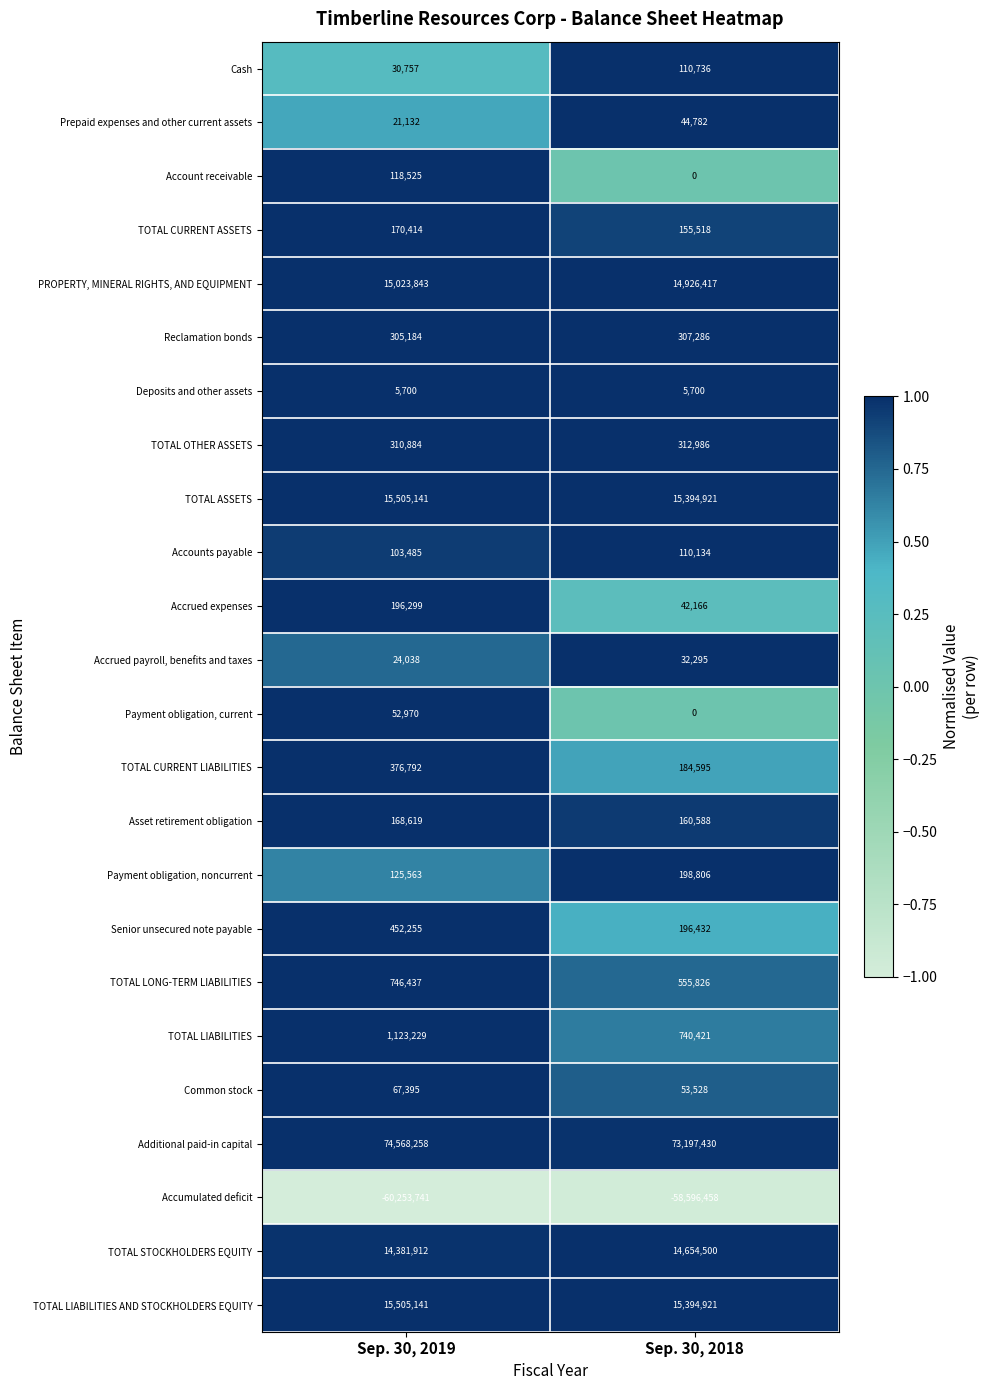

What is the sum of the Accrued payroll, benefits and taxes values at Sep. 30, 2018 and Sep. 30, 2019?

56333